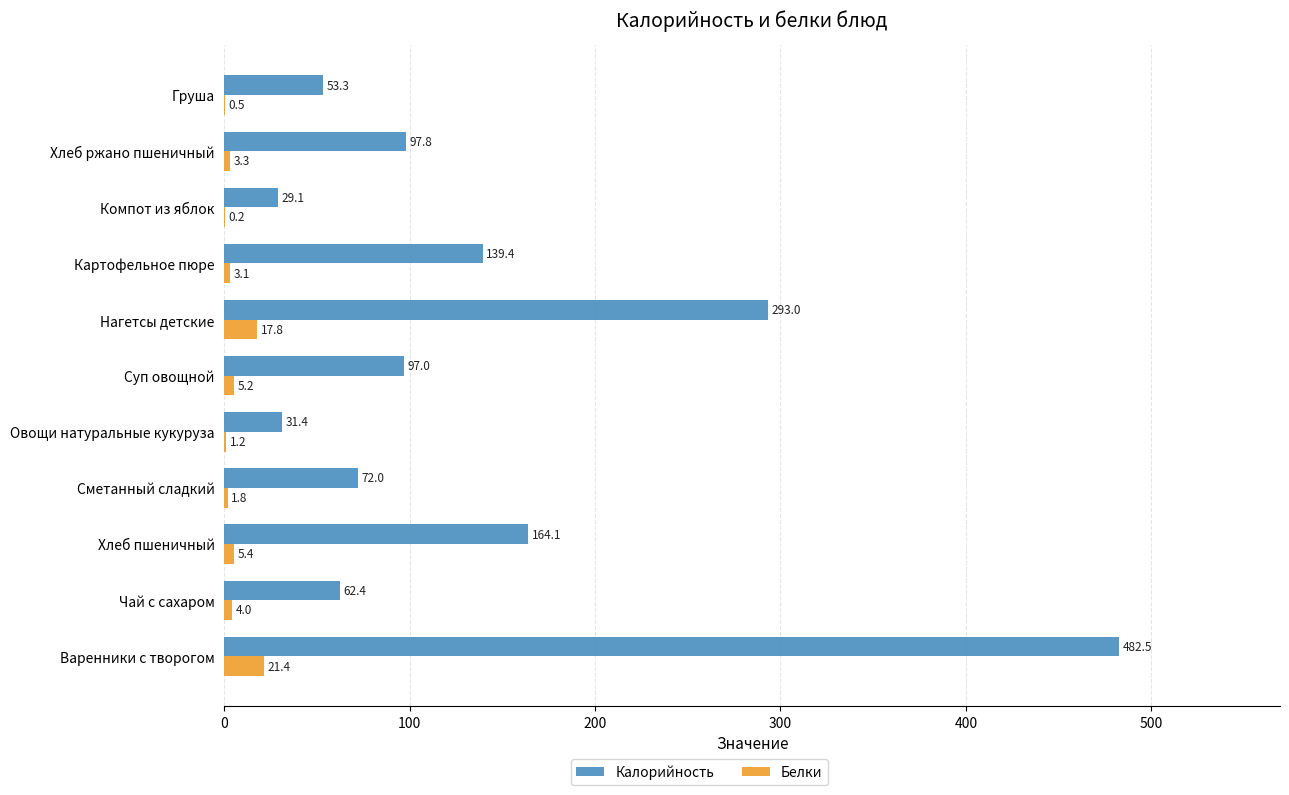

Where is Калорийность nearest to the value 255?

Нагетсы детские